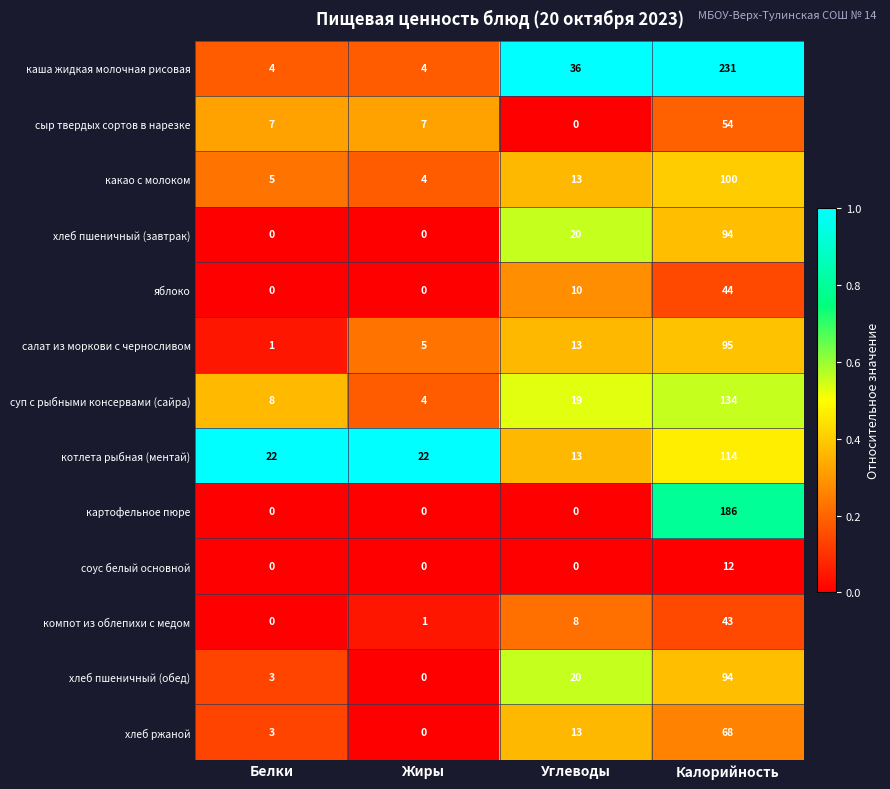

How many categories are shown in the chart?

4